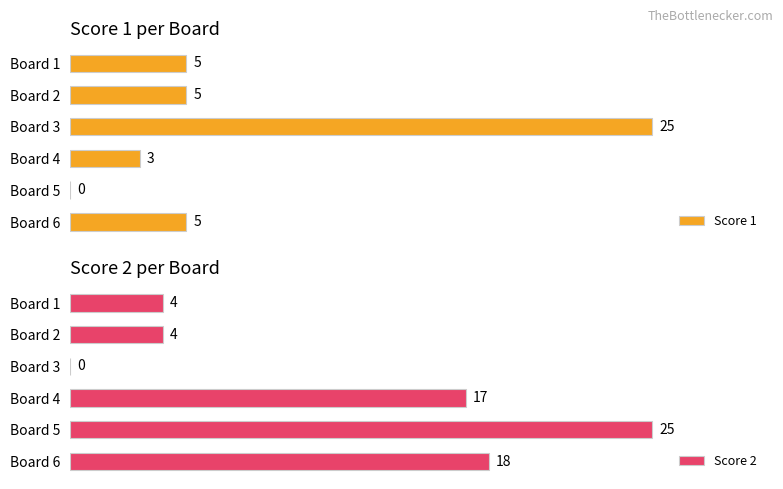

Which category has the highest value in the Score 2 series?

Board 5